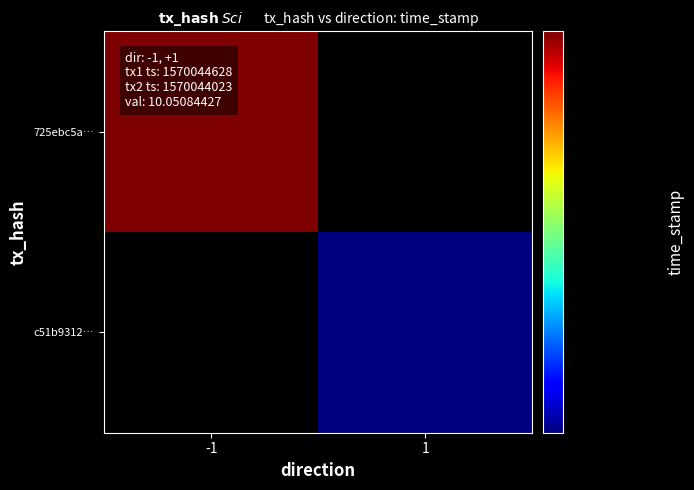

Between 0 and 1, which series saw the biggest shift?

725ebc5ab6a0059d6c1a48232bd450c72ea50ee